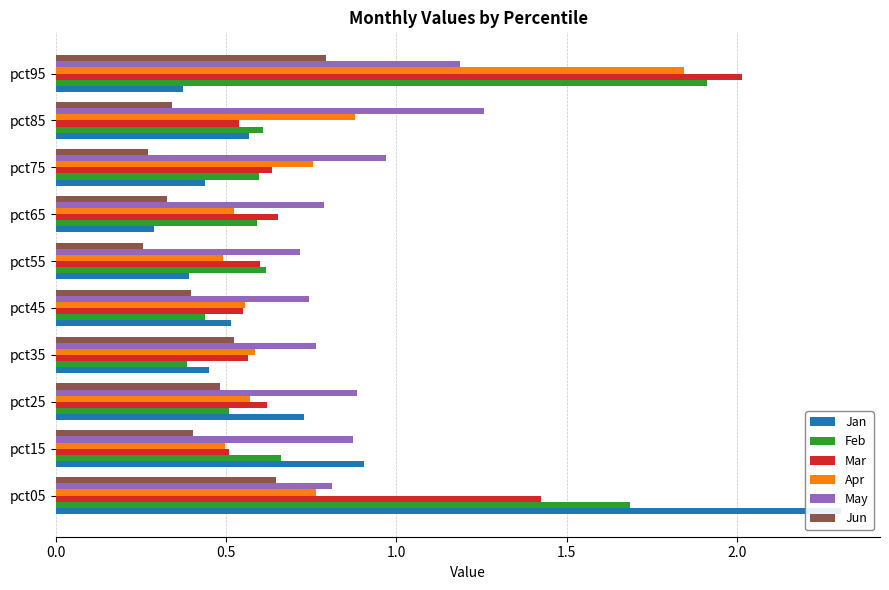

Which series has the widest spread of values?

Jan